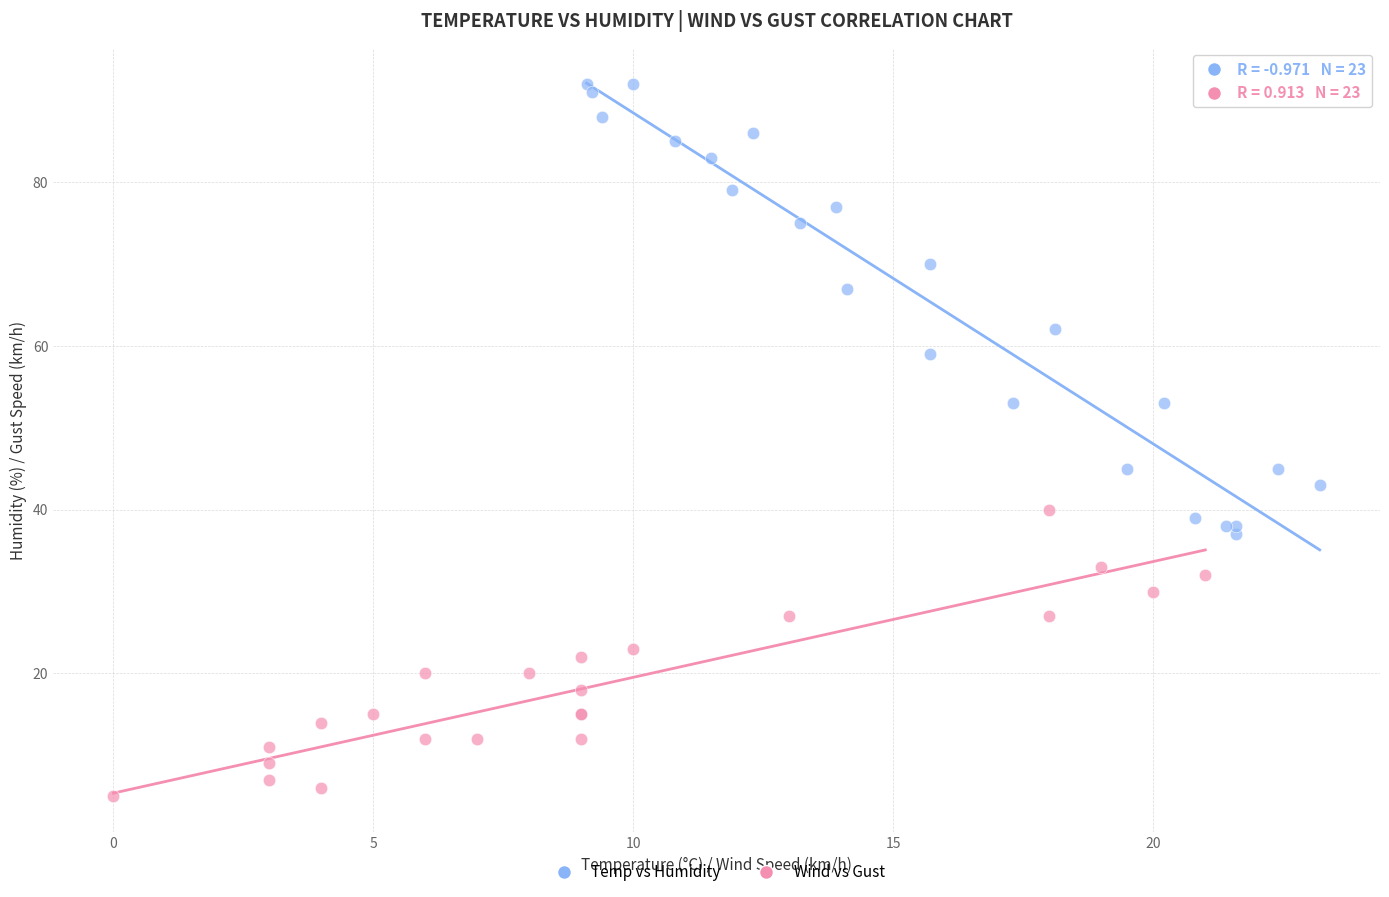

Which series contains the highest Y value?

Temp vs Humidity